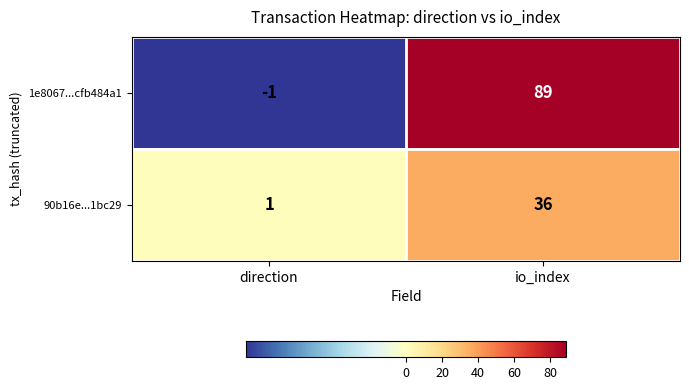

Which series has the widest spread of values?

1e8067...cfb484a1